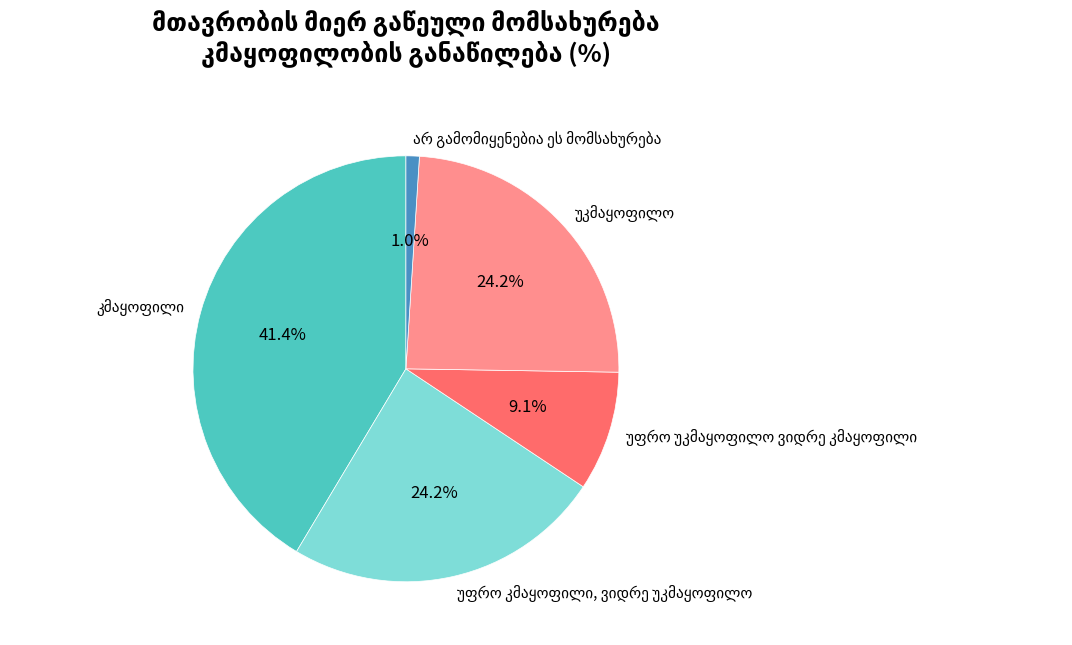

Is there any slice that represents more than half of the pie?

No